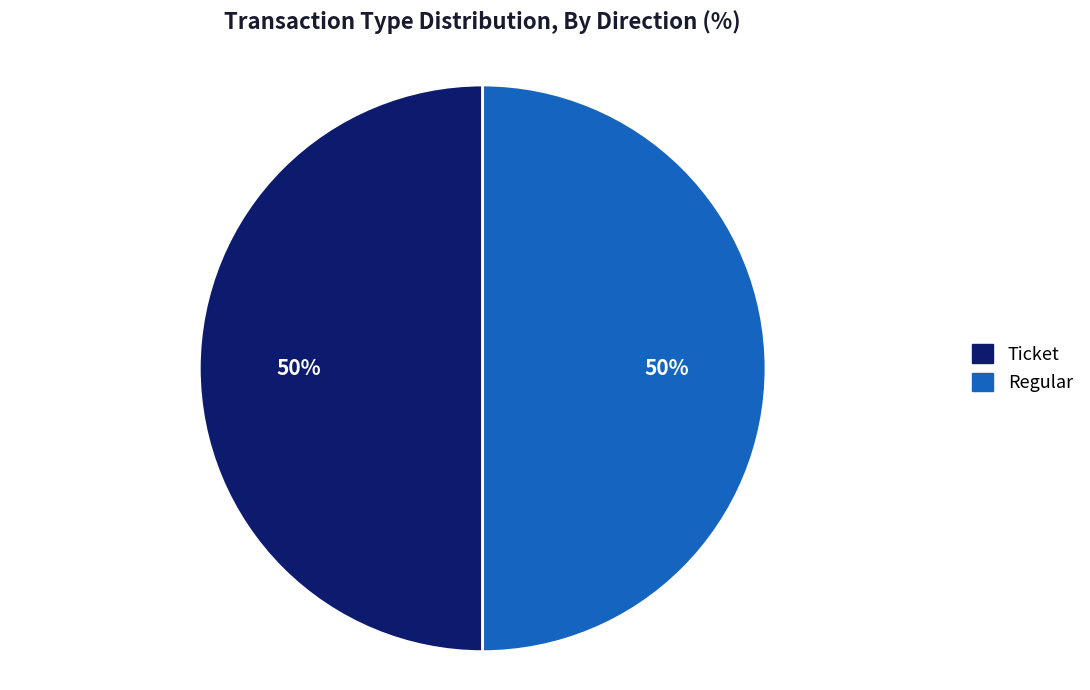

To the nearest percent, what is the average slice percentage?

50%